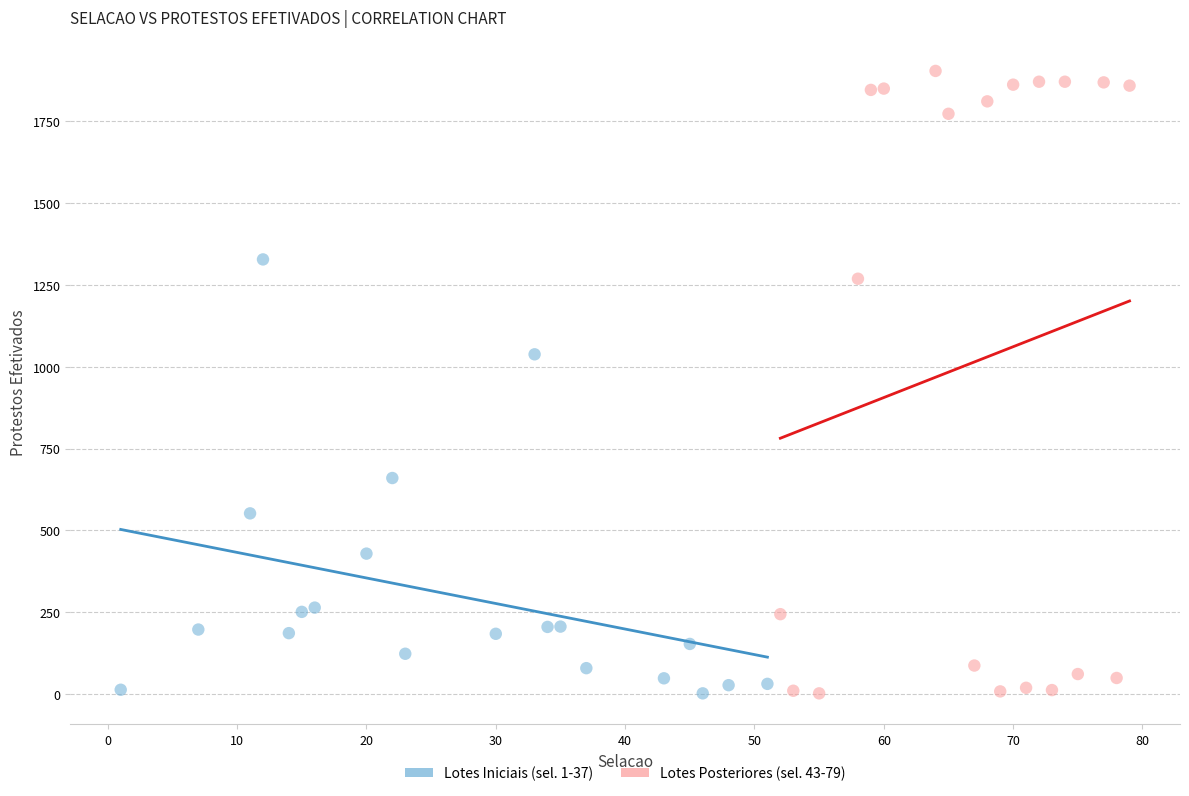

Which series reaches the maximum Y coordinate?

Lotes Posteriores (sel. 43-79)